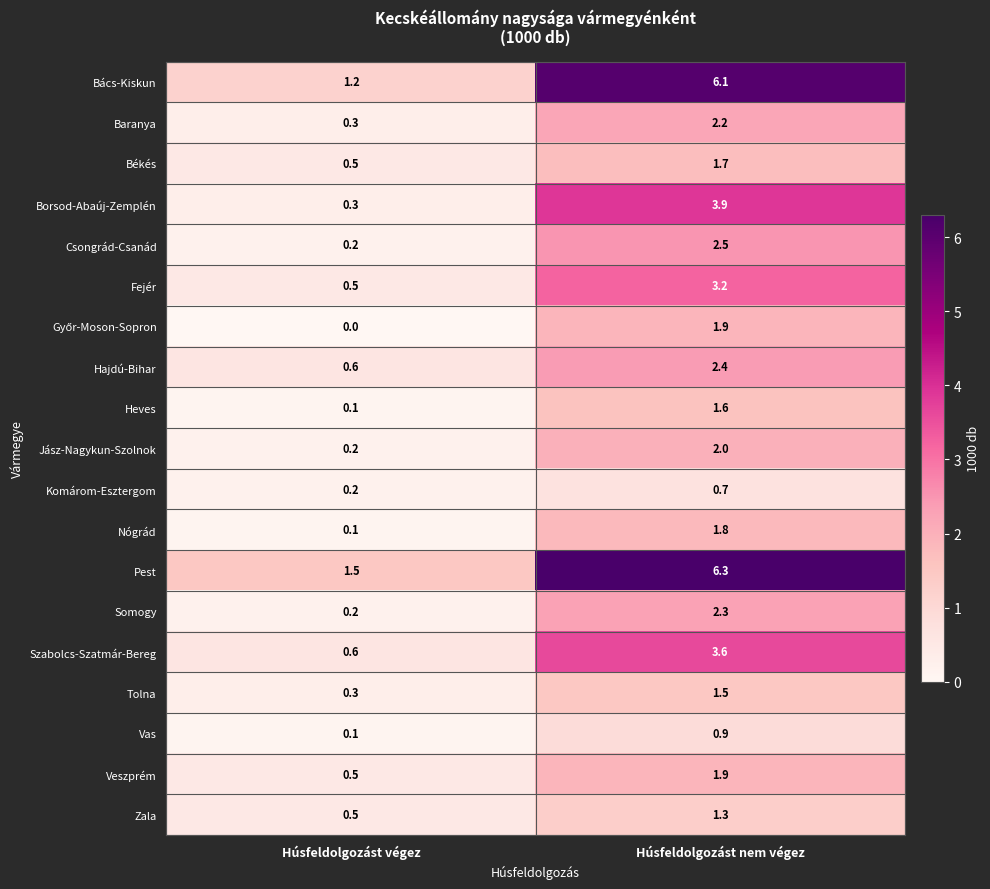

Which series has the largest range (max minus min)?

Bács-Kiskun